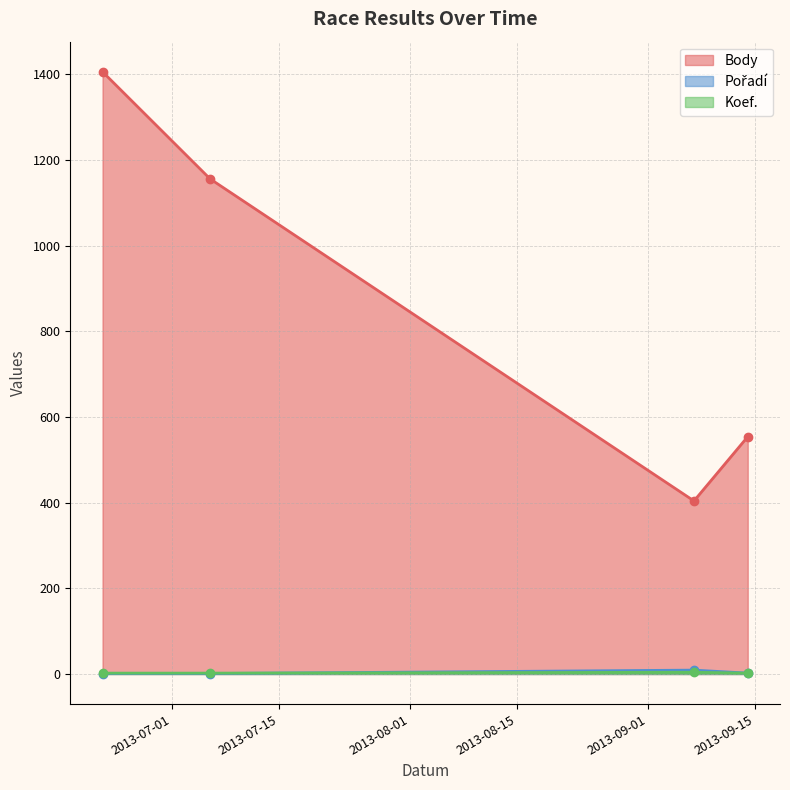

List the series in order of their peak value, lowest first.

Koef., Pořadí, Body